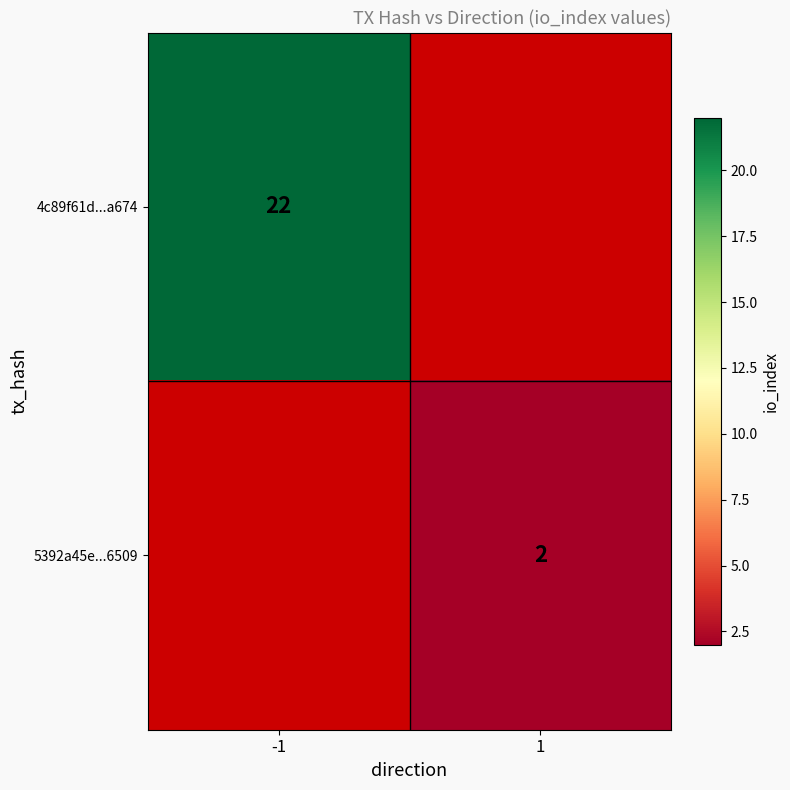

Is it true that 5392a45e...6509 equals 2 at 1?

True